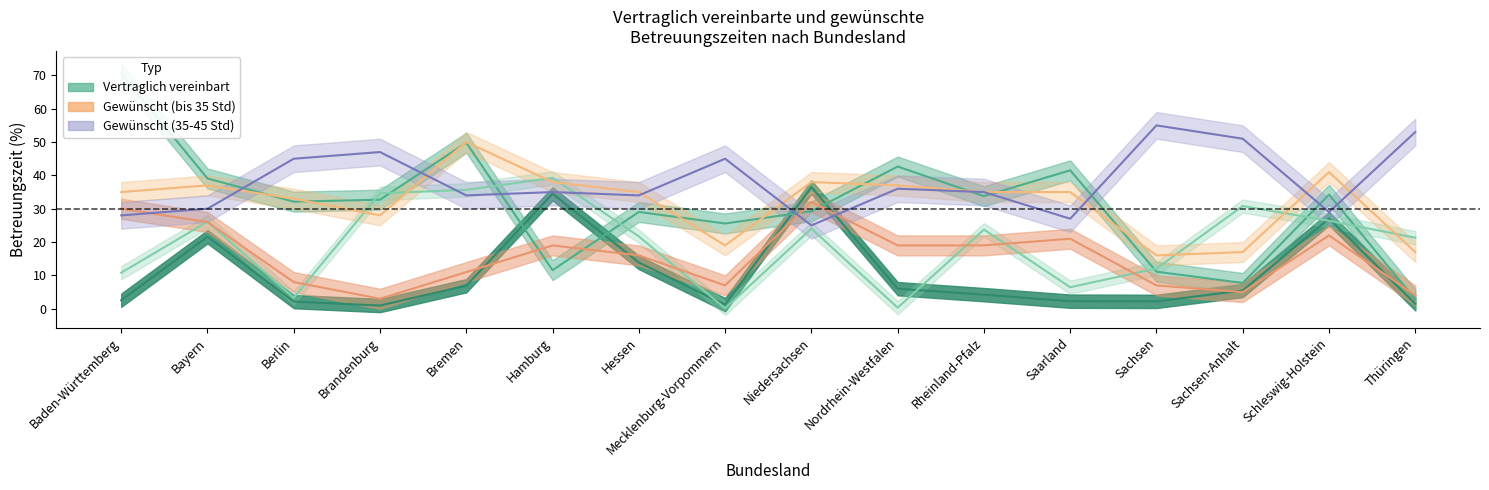

At which label does Bis zu 25 Std (vertraglich %) first exceed 5?

Bayern